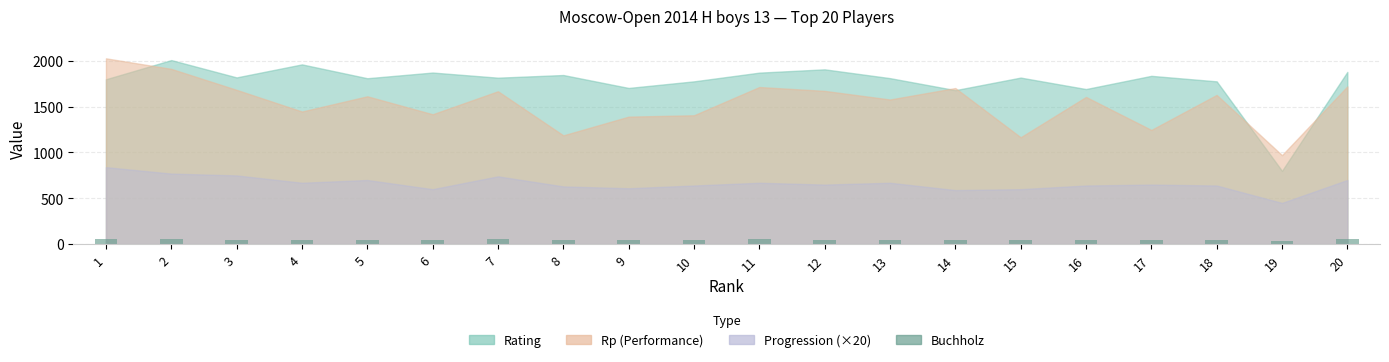

The value at 18 is 42.5. True or false?

True